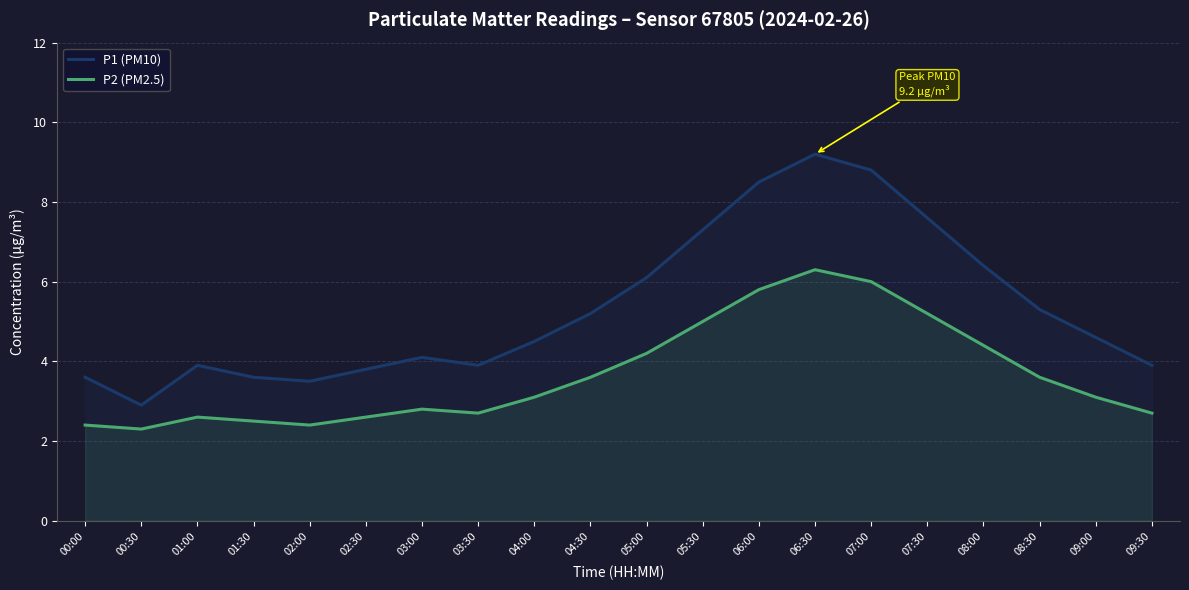

What is the difference between the maximum and minimum values in the P1 (PM10) series?

6.3